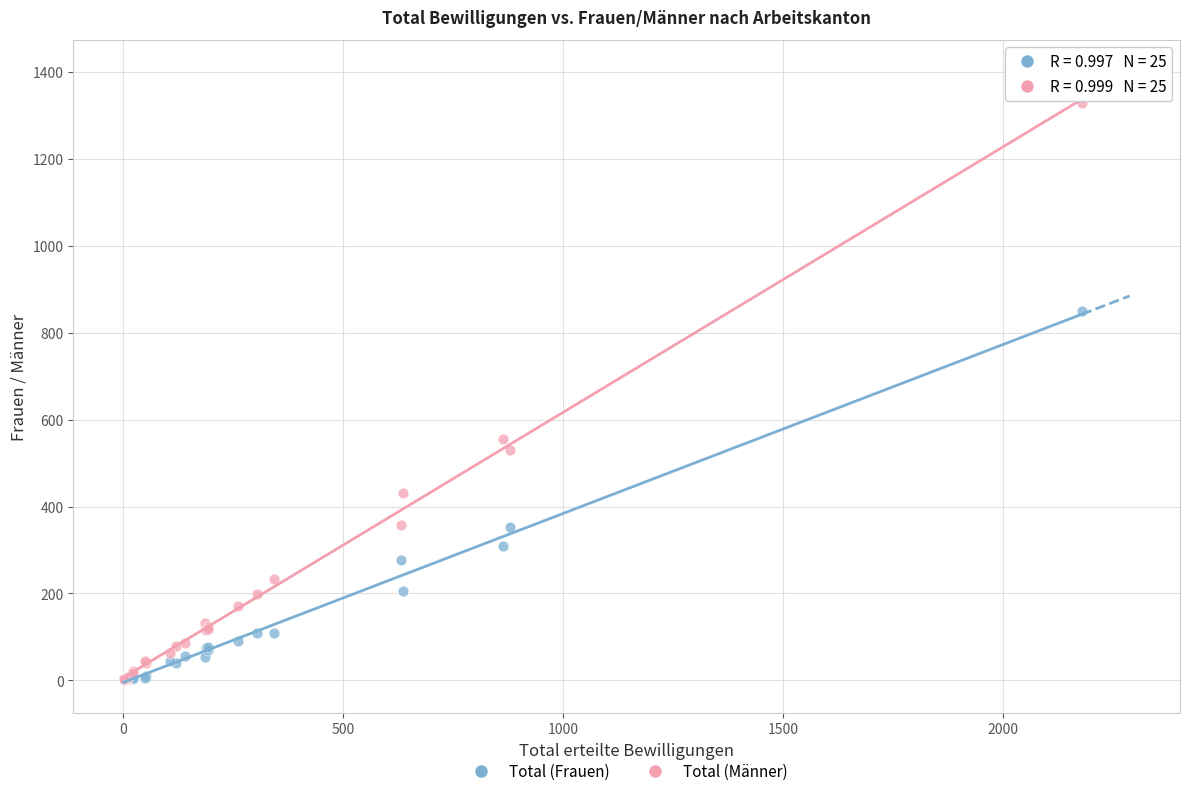

Which series contains the highest Y value?

Total (Männer)